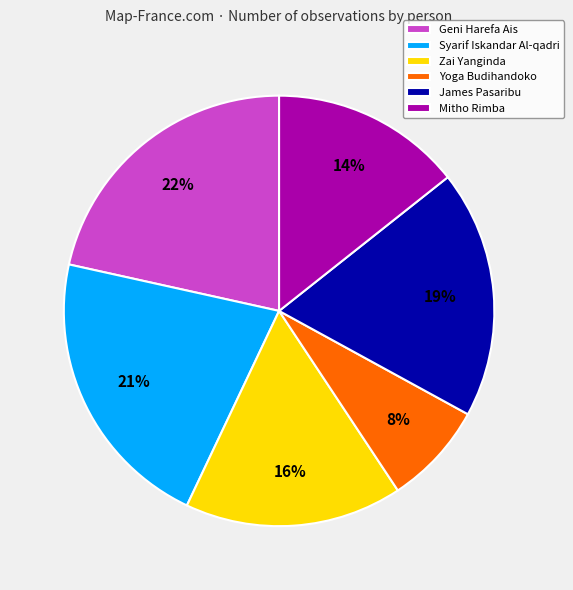

Is there a majority slice in this chart?

No